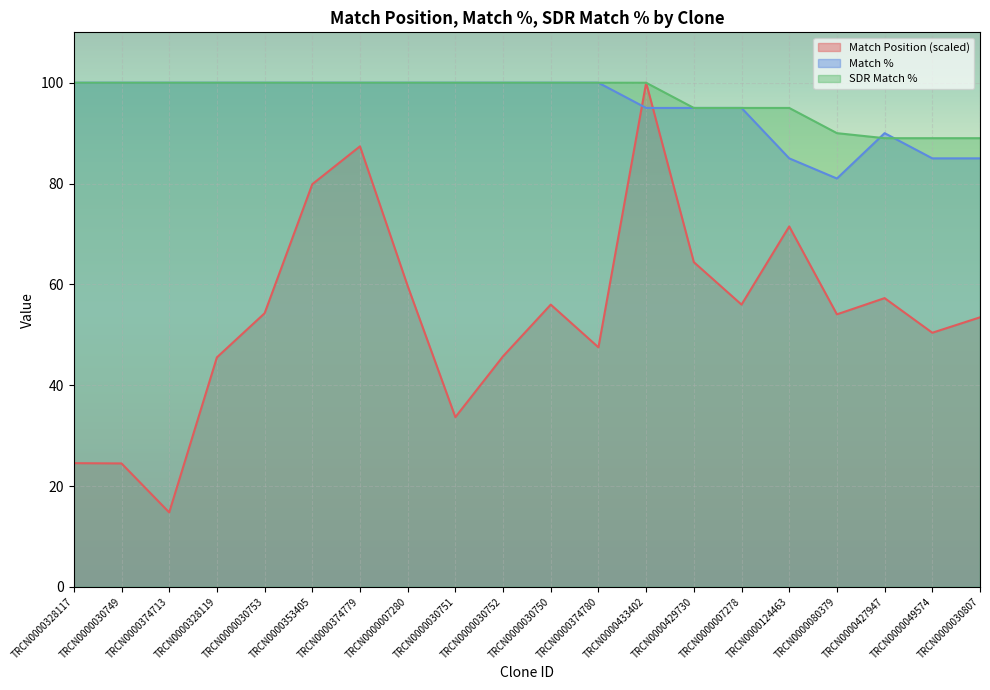

Which category has the lowest value across all series?

TRCN0000374713